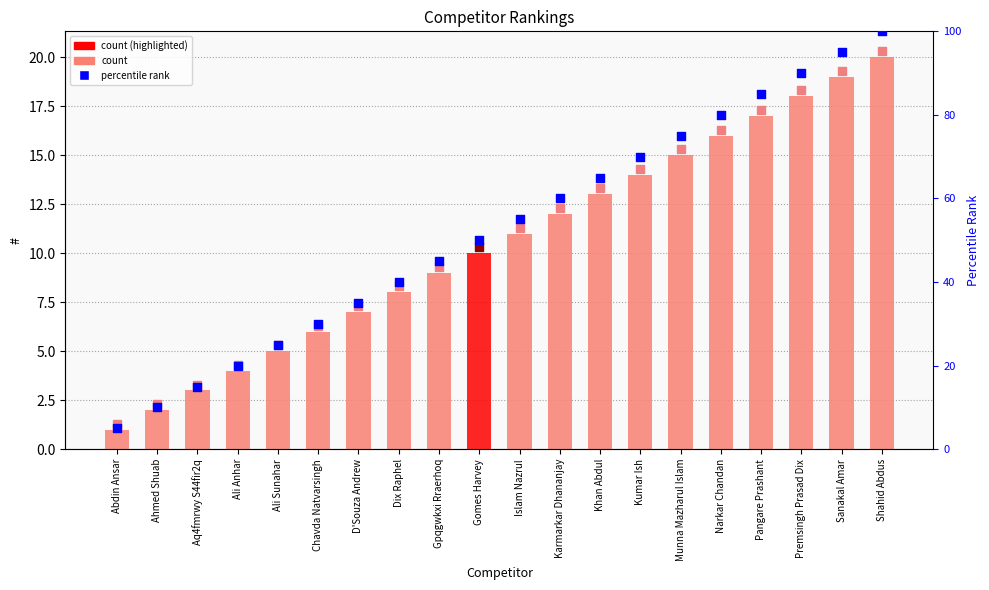

At how many categories does at least one series exceed 60?

8